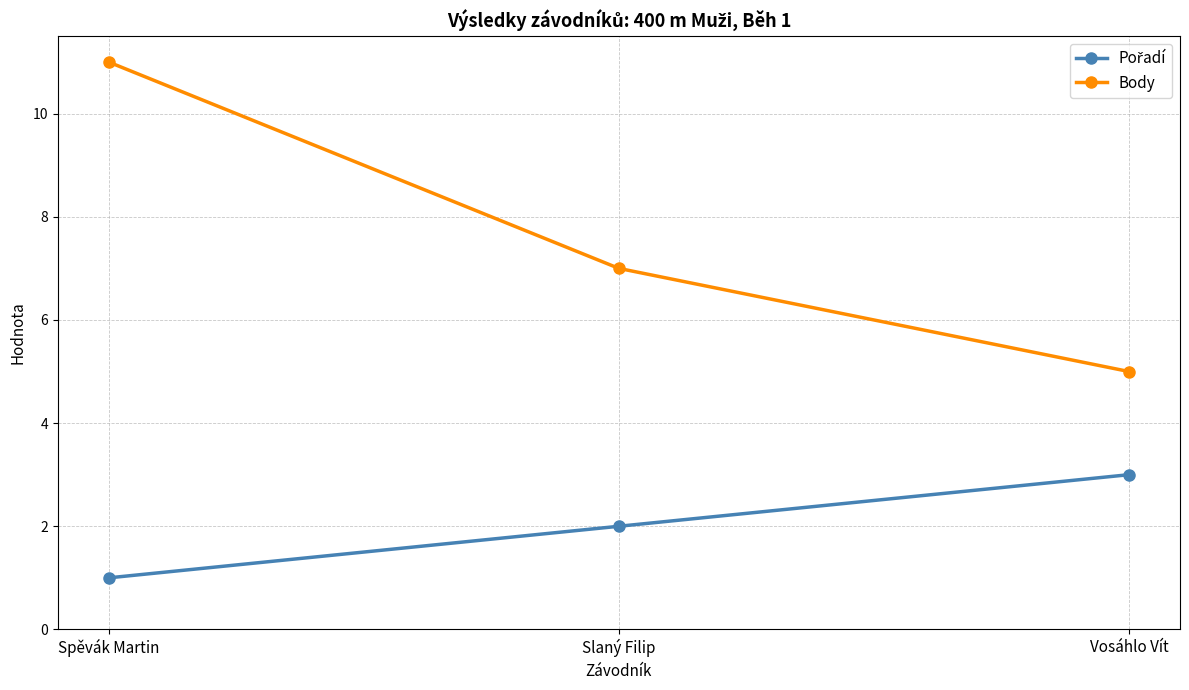

Which category has the lowest value across all series?

Spěvák Martin